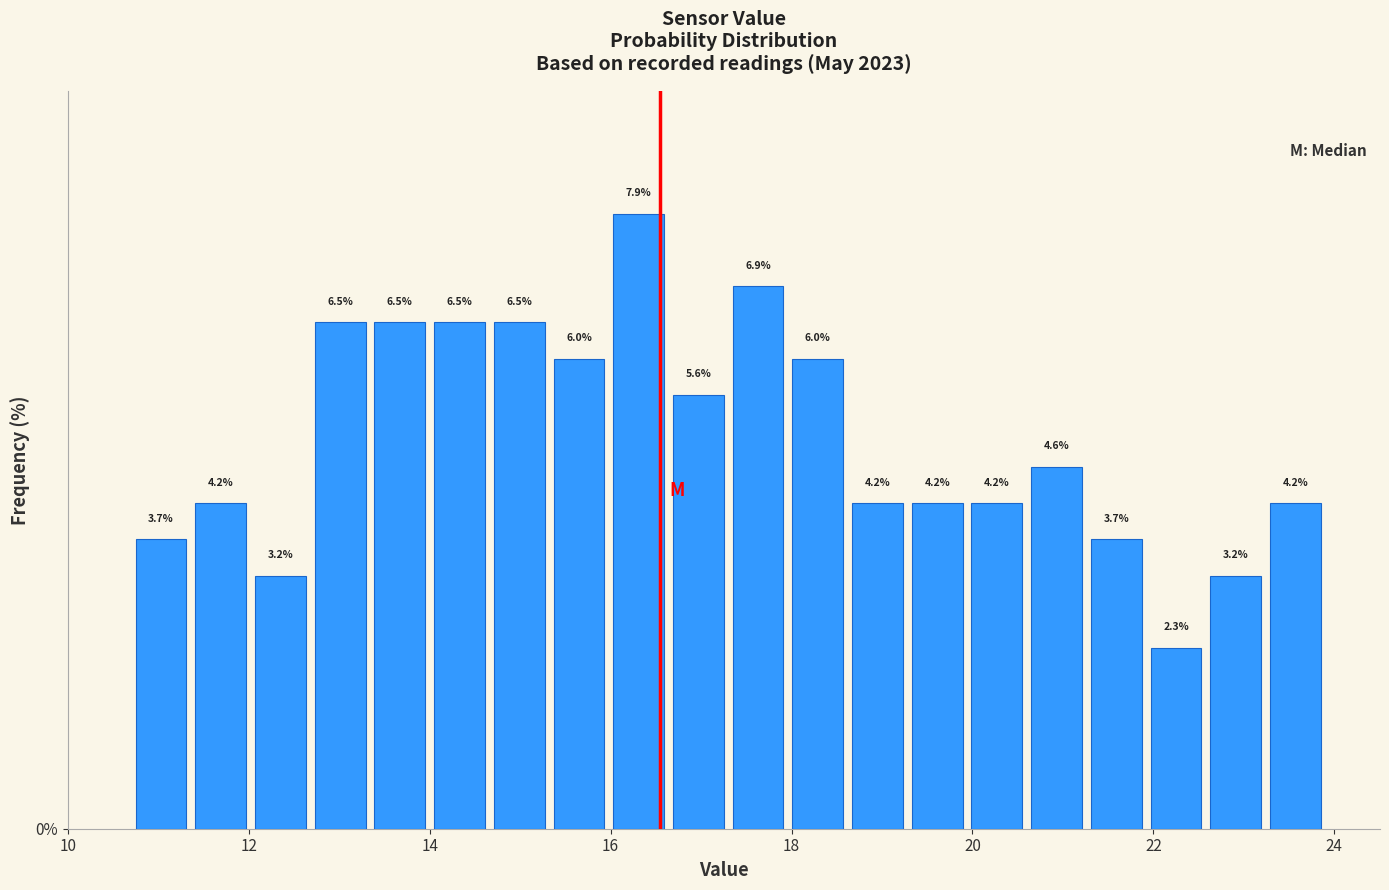

Around what value on the x-axis is the tallest bar? Give the approximate position of its centre, as read against the axis.

16.4